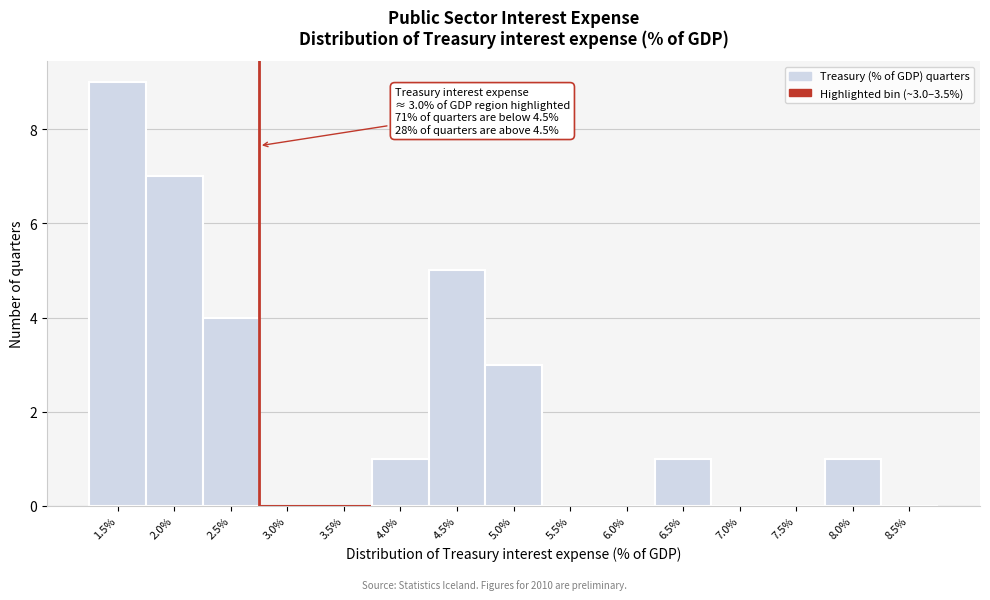

Reading right to left, list all the values displayed in this chart.

8.5%=0	8.0%=1	7.5%=0	7.0%=0	6.5%=1	6.0%=0	5.5%=0	5.0%=3	4.5%=5	4.0%=1	3.5%=0	3.0%=0	2.5%=4	2.0%=7	1.5%=9